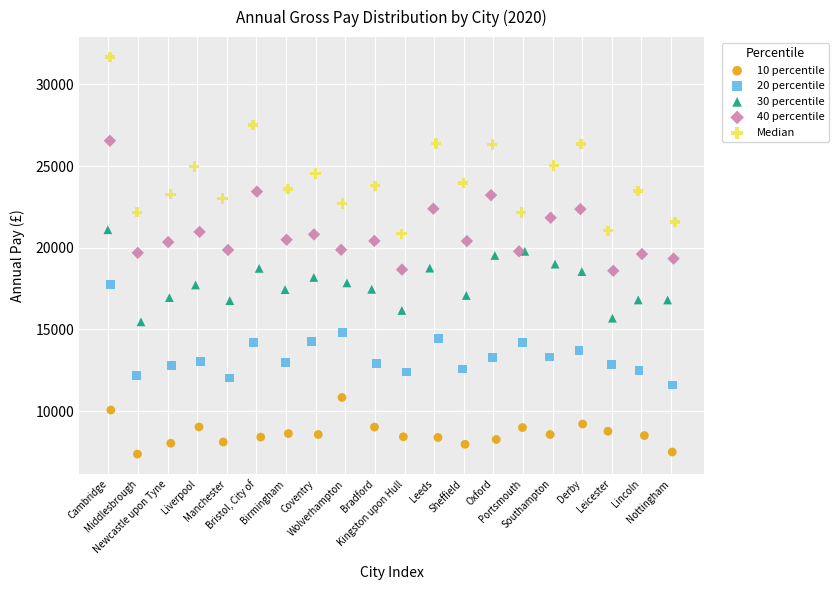

Which series contains the highest Y value?

Median